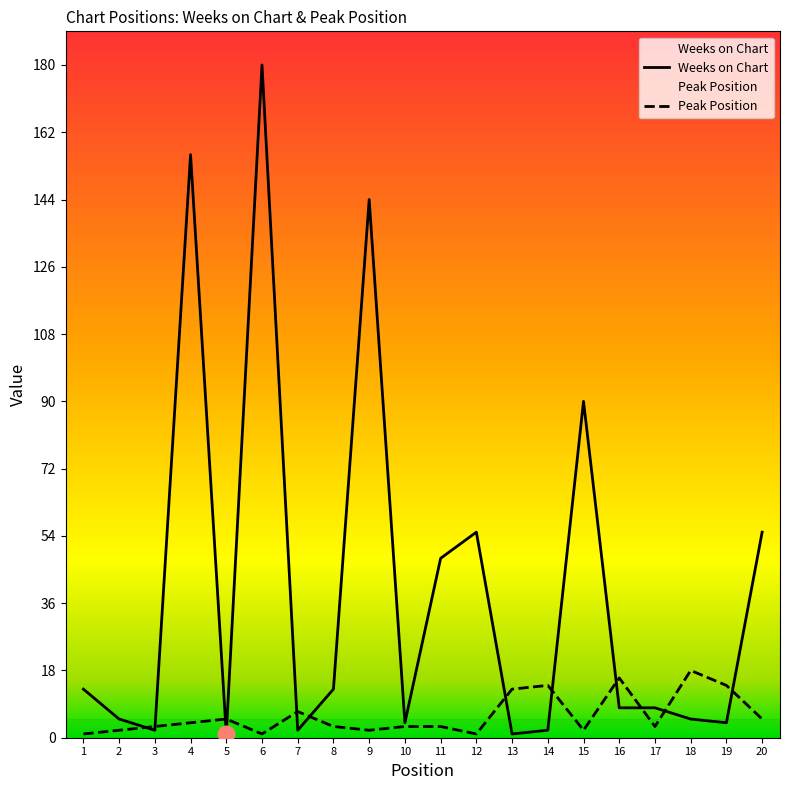

Which has a higher value, 2 or 11?

11